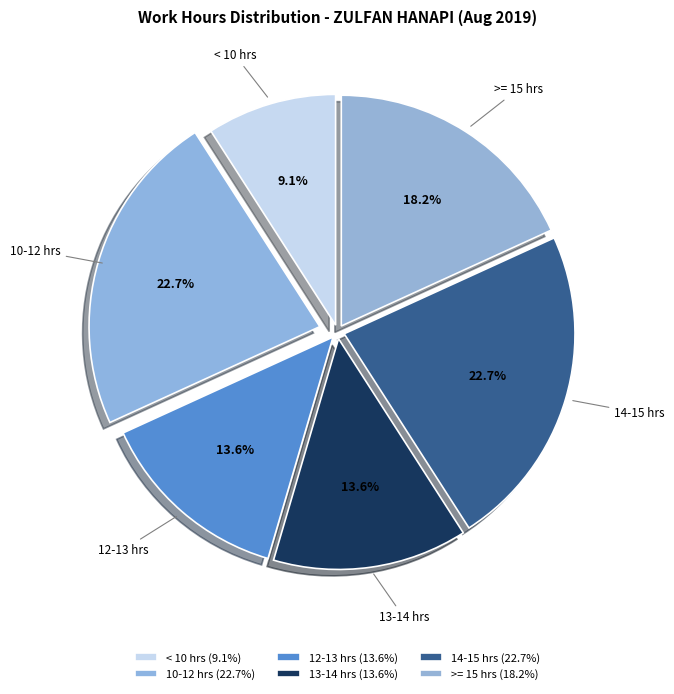

What percentage is NOT represented by 12-13 hrs?

86.4%